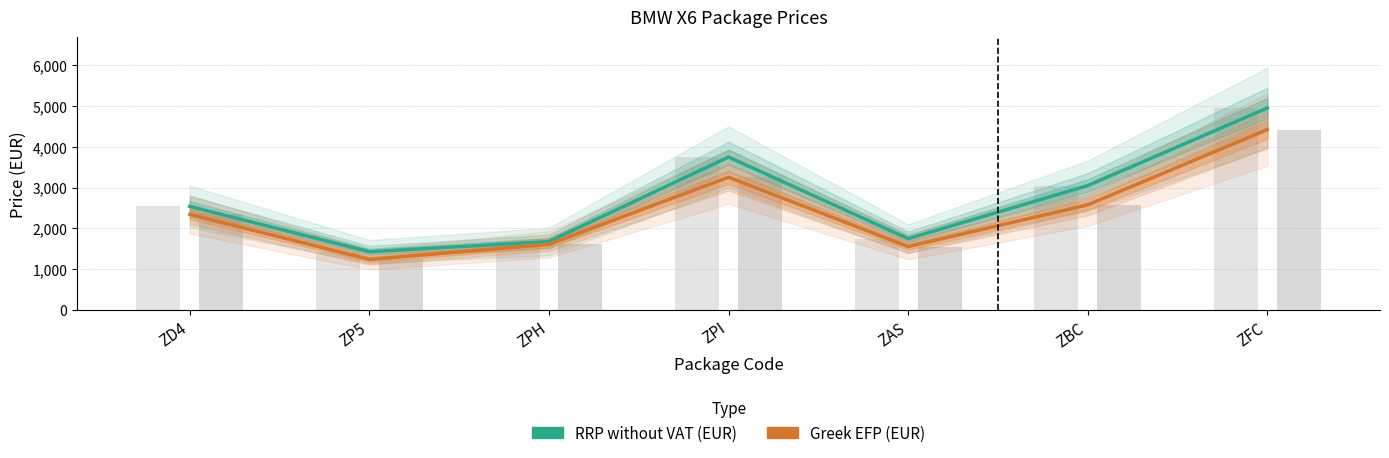

What is the total value across all series at ZD4?

4885